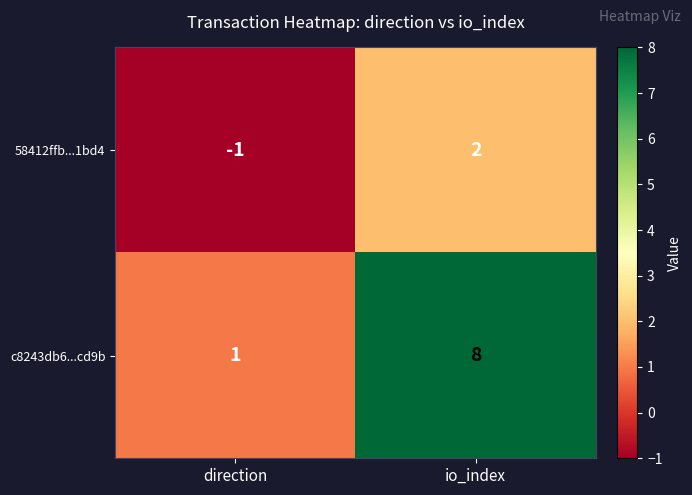

Reading left to right, list all the values displayed in this chart.

58412ffb...1bd4: direction=-1	io_index=2
c8243db6...cd9b: direction=1	io_index=8